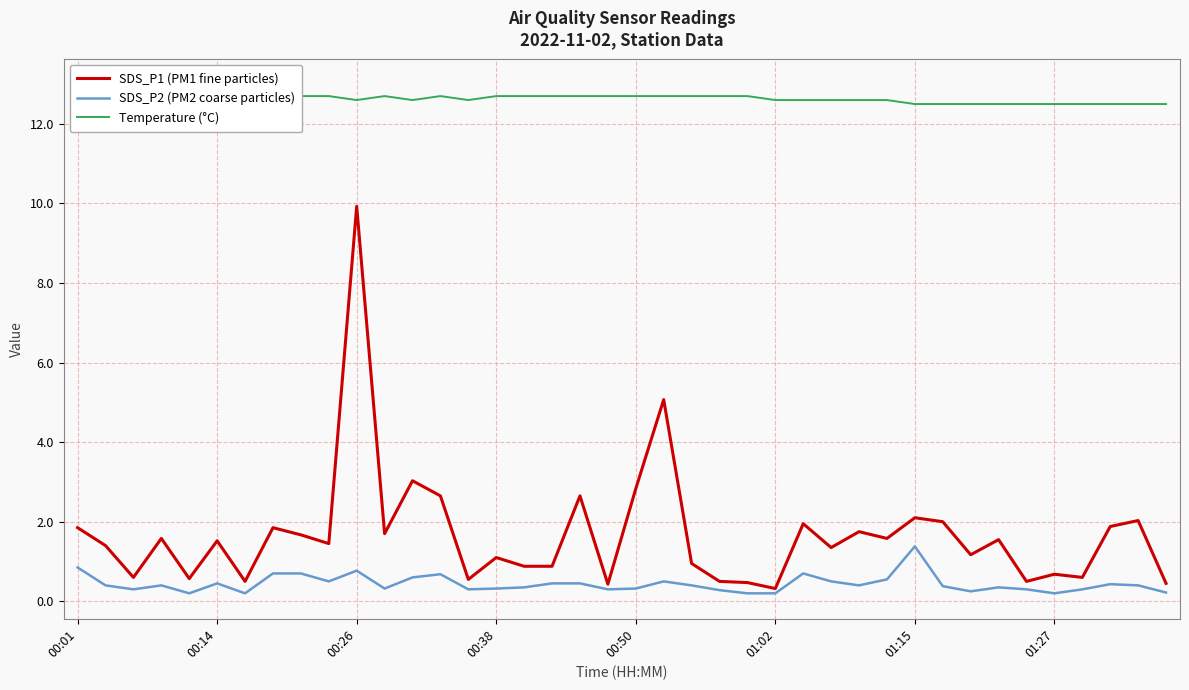

What is the minimum value for SDS_P1 (PM1 fine particles)?

0.3